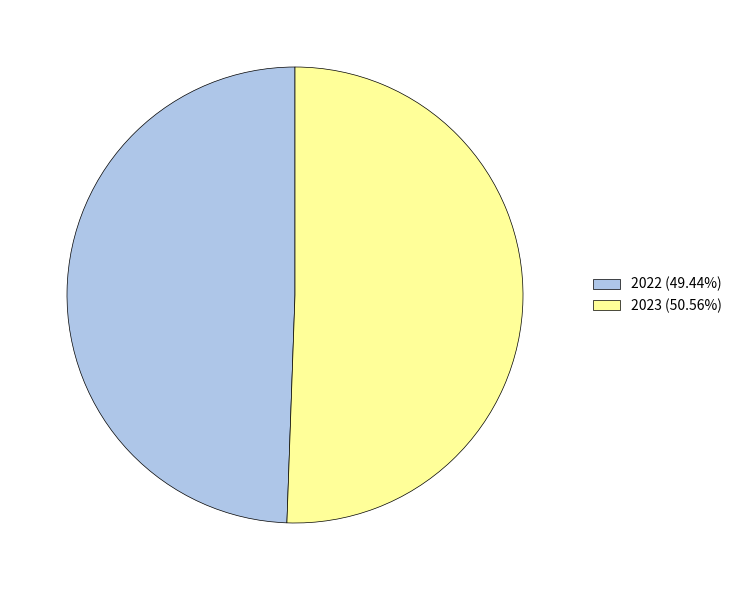

What is the ratio of the value at 2022 (49.44%) to the value at 2023 (50.56%)?

1.0